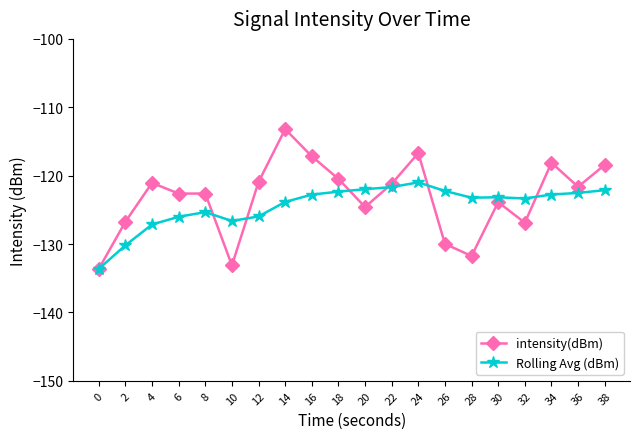

True or false: Rolling Avg (dBm) has more than 0 points higher than both neighbors.

True